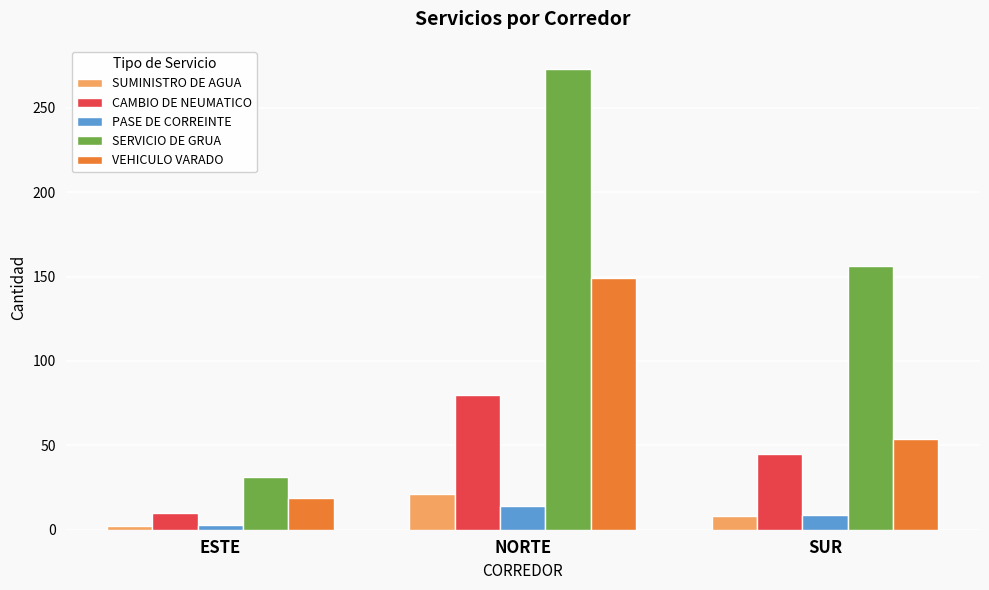

Reading left to right, what are all the values shown in this chart?

SUMINISTRO DE AGUA: ESTE=2	NORTE=21	SUR=8
CAMBIO DE NEUMATICO: ESTE=10	NORTE=80	SUR=45
PASE DE CORREINTE: ESTE=3	NORTE=14	SUR=9
SERVICIO DE GRUA: ESTE=31	NORTE=273	SUR=156
VEHICULO VARADO: ESTE=19	NORTE=149	SUR=54